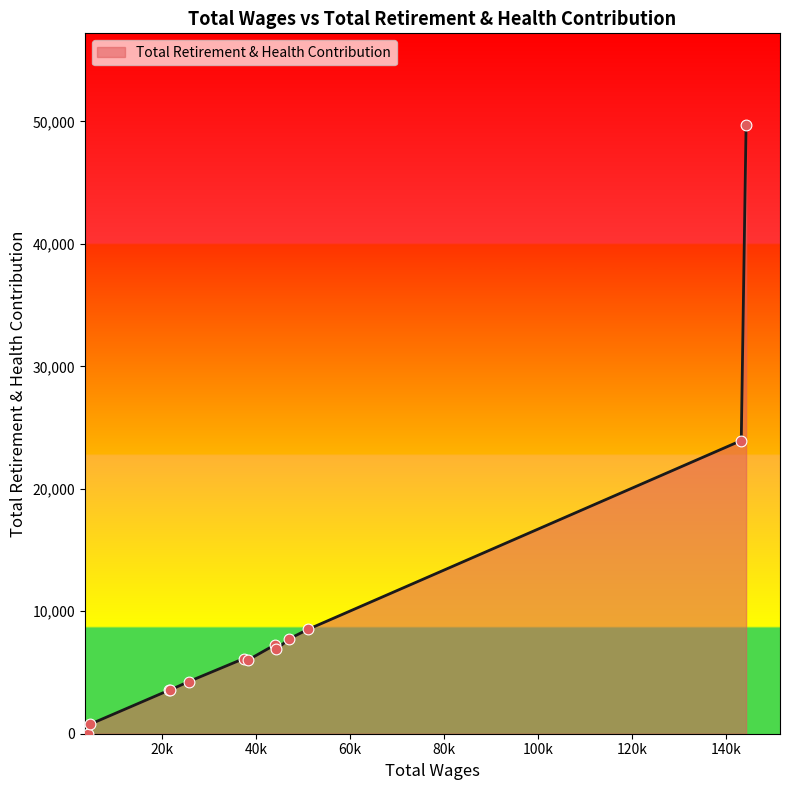

What is the difference between the maximum and minimum values?

49728